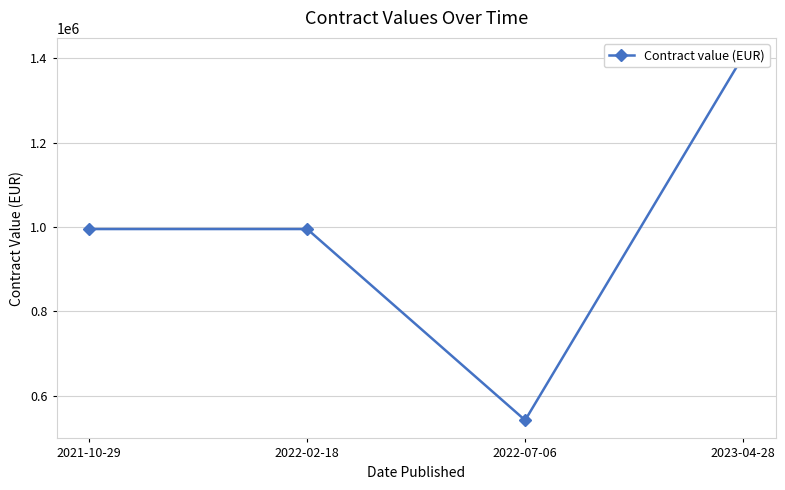

Reading left to right, list all the values displayed in this chart.

995100	995100	542500	1404600